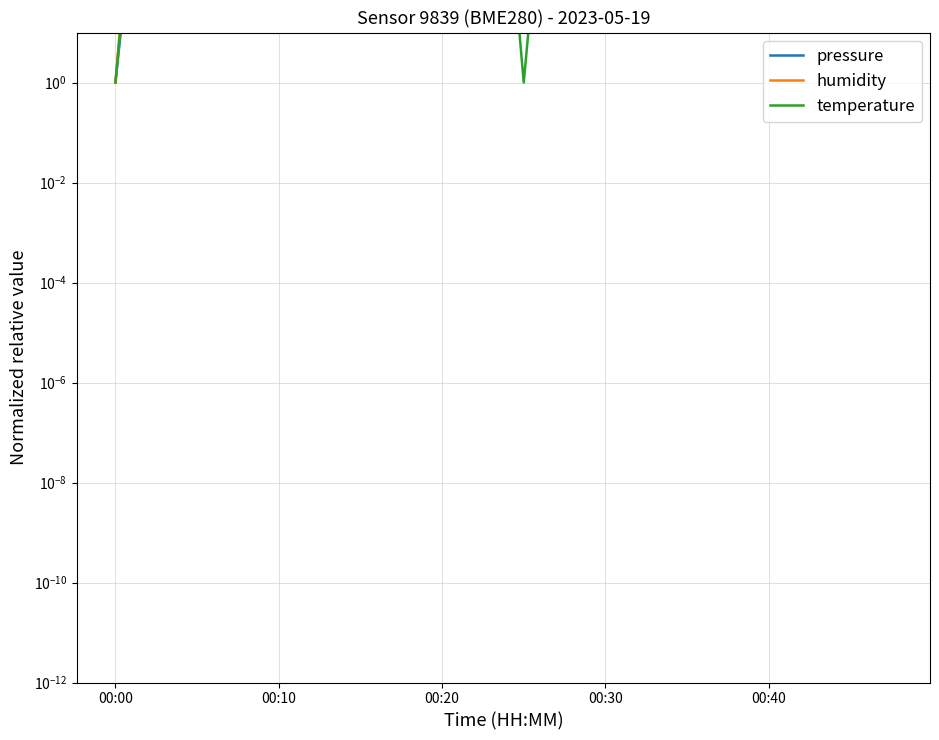

What is the total value across all series at 00:10?

4918993449.2